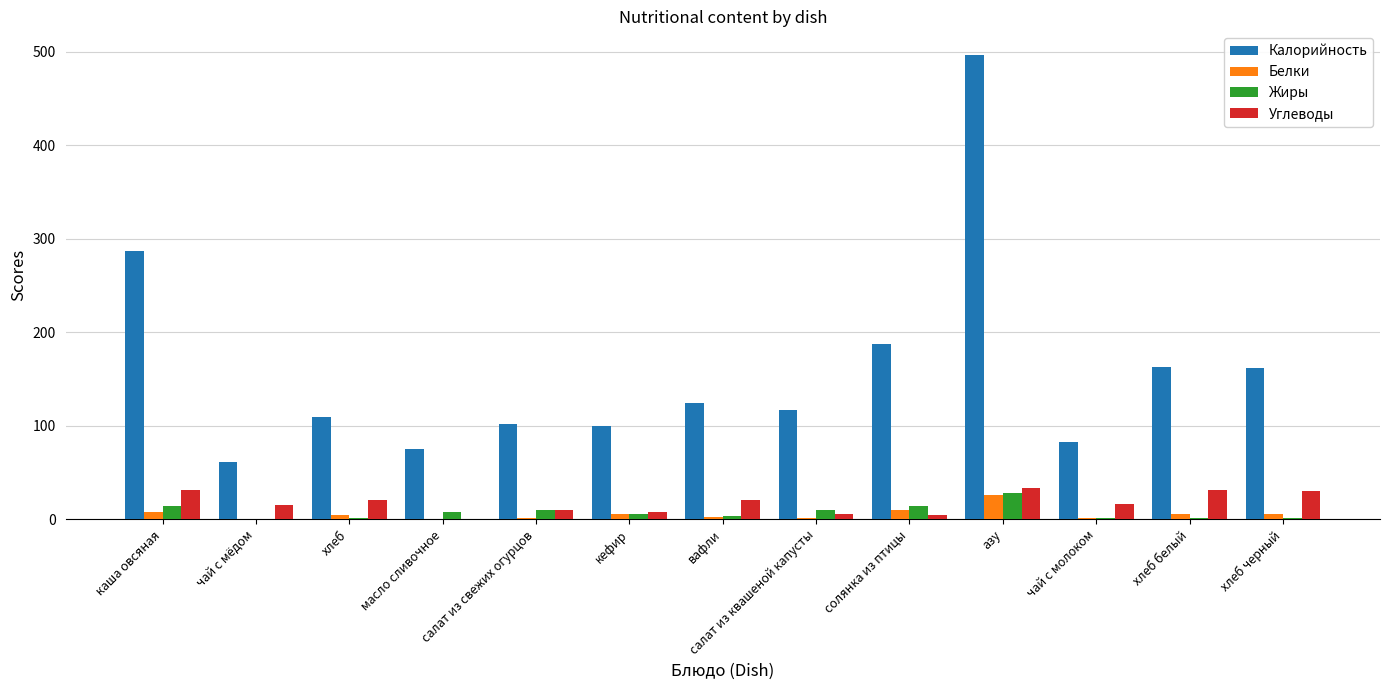

Which series has the widest spread of values?

Калорийность